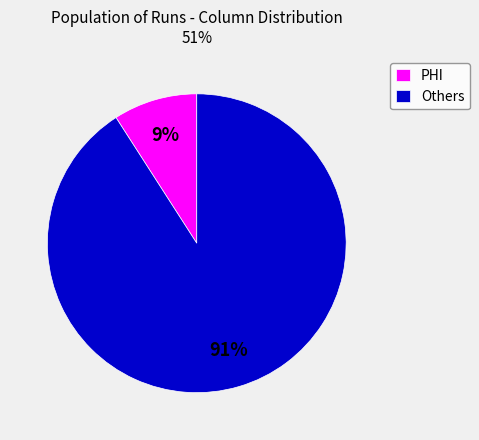

Does Others account for over 50% of the chart?

Yes